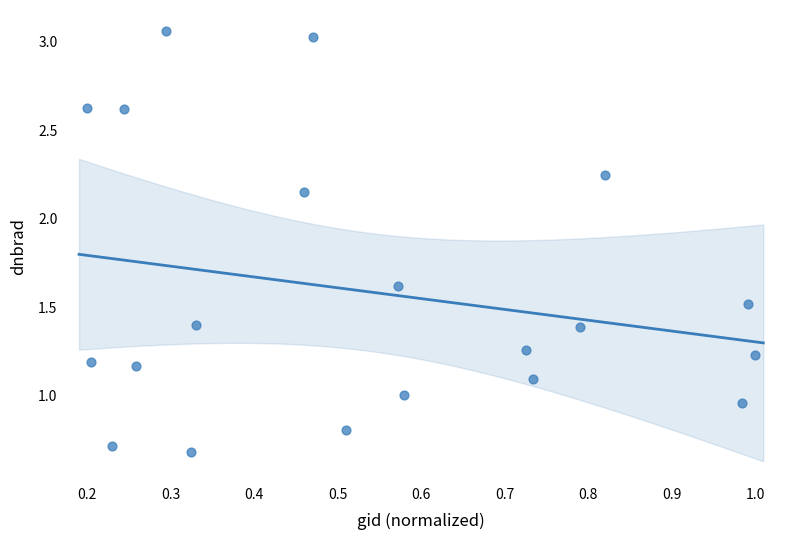

What is the range of X values (max minus min)?

0.8